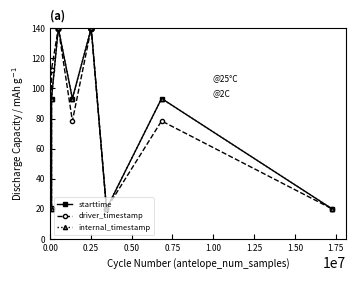

Where does the internal_timestamp series first go above 139?

0.50